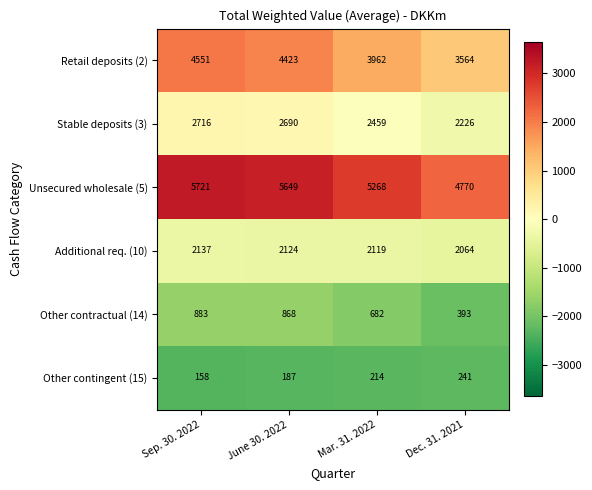

True or false: Additional req. (10) has a value of 3259 at Sep. 30. 2022.

False